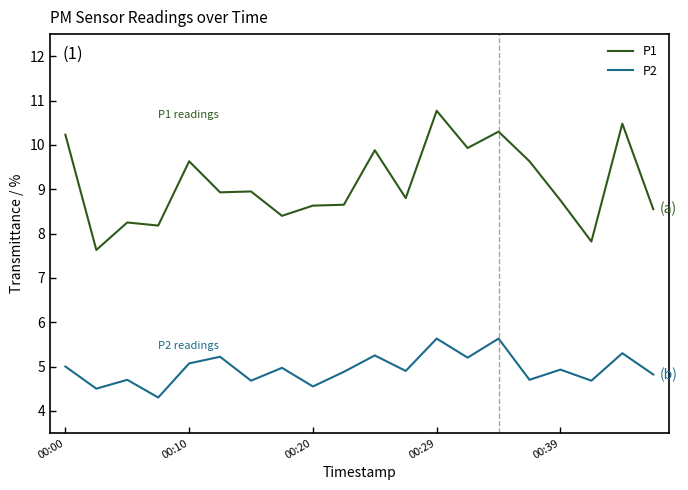

True or false: P1 and P2 cross at least once.

False